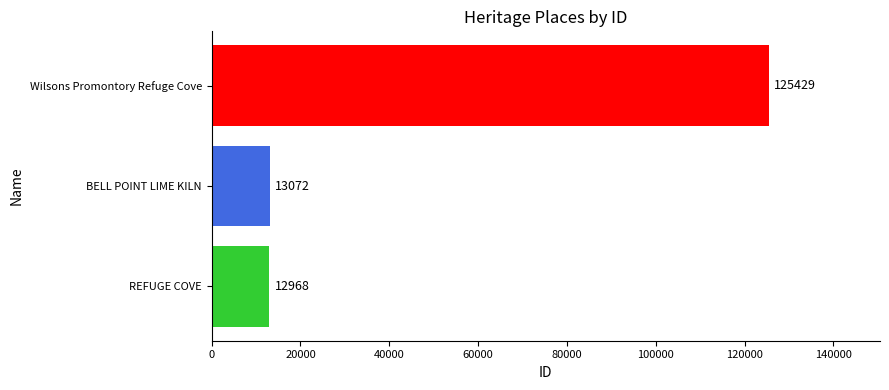

Approximately how many times larger is the value at Wilsons Promontory Refuge Cove compared to REFUGE COVE?

9.7